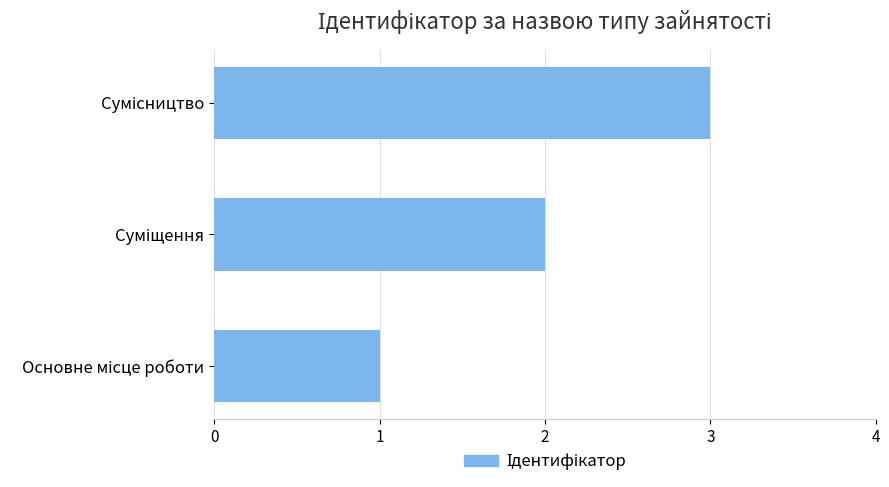

How many data points are less than 2?

1